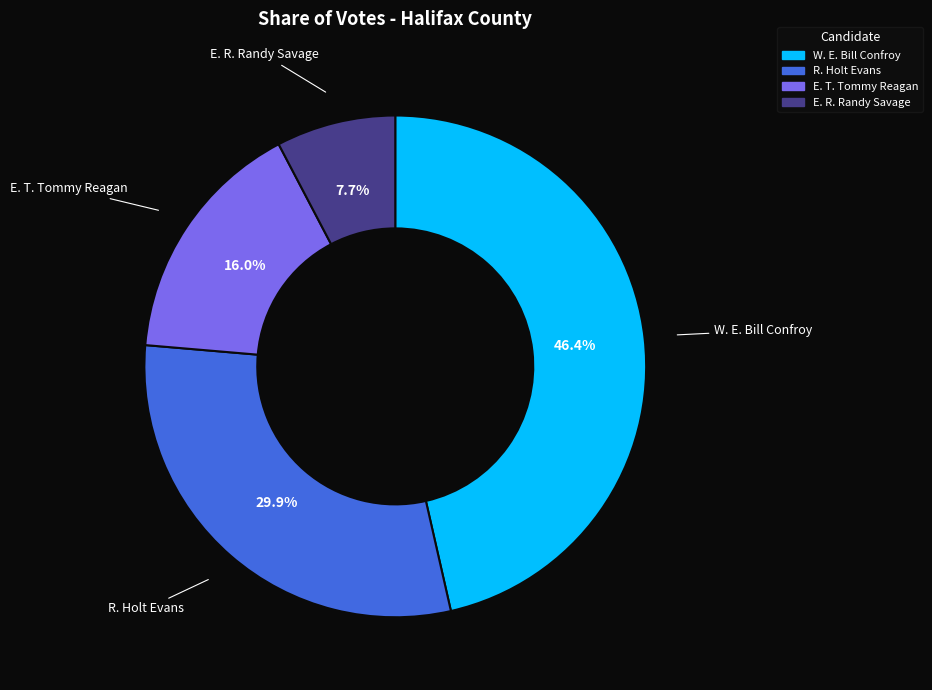

Rank the categories by value from lowest to highest.

E. R. Randy Savage, E. T. Tommy Reagan, R. Holt Evans, W. E. Bill Confroy